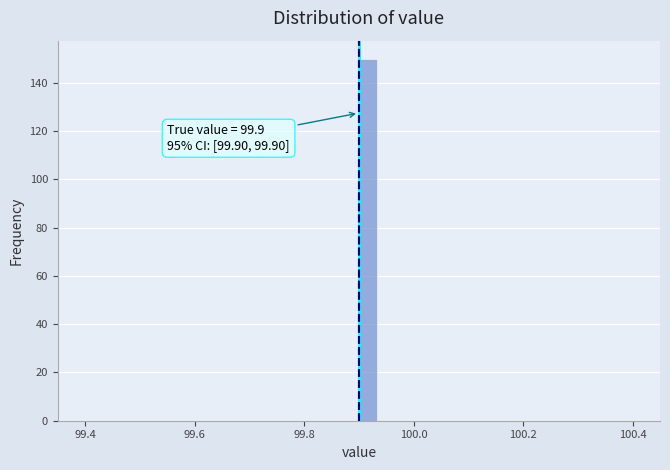

Read against the x-axis, roughly where is the centre of the tallest bar?

99.92